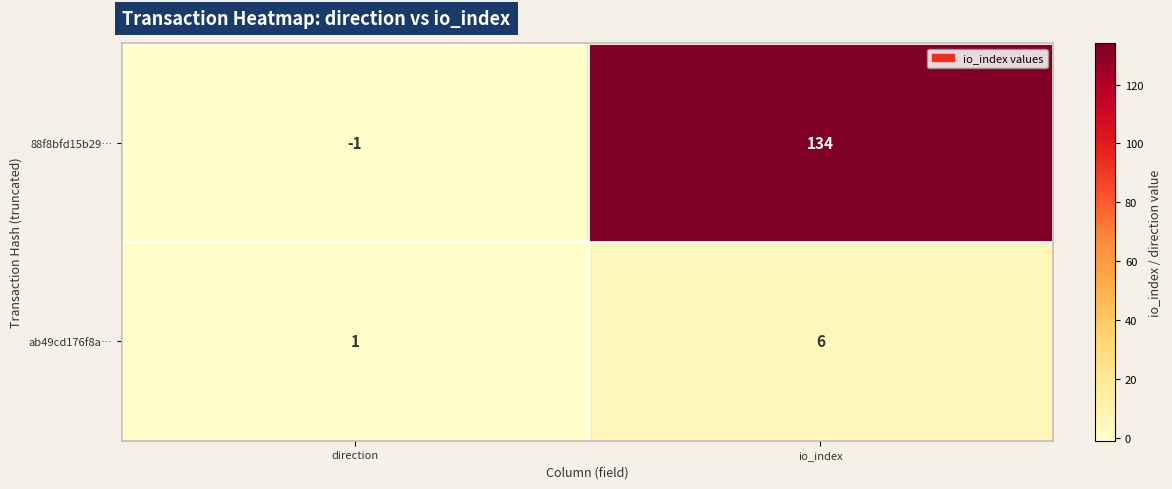

At how many categories does at least one series exceed 123?

1